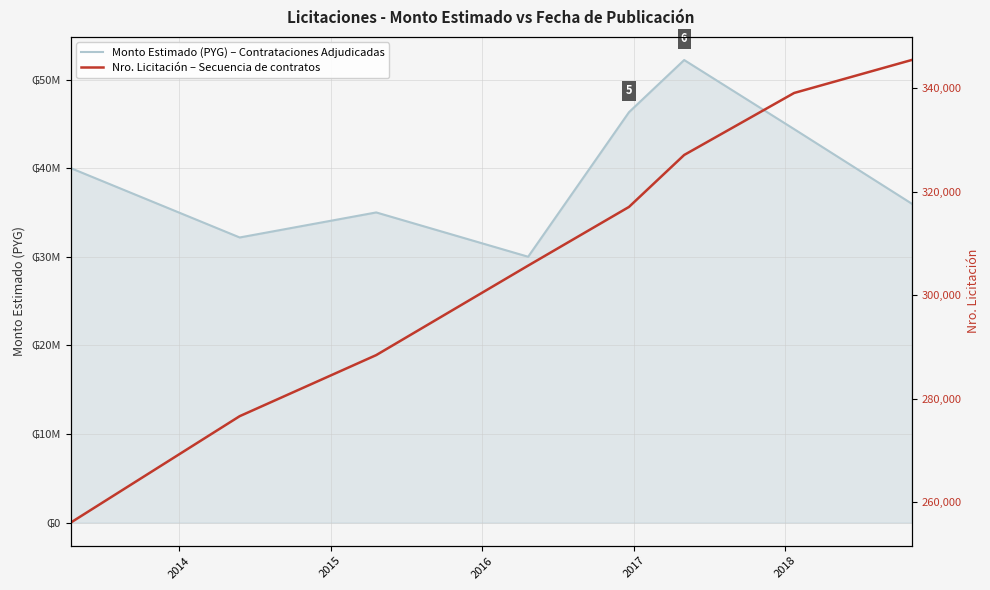

True or false: Monto Estimado (PYG) – Contrataciones Adjudicadas and Nro. Licitación – Secuencia de contratos intersect in this chart.

False